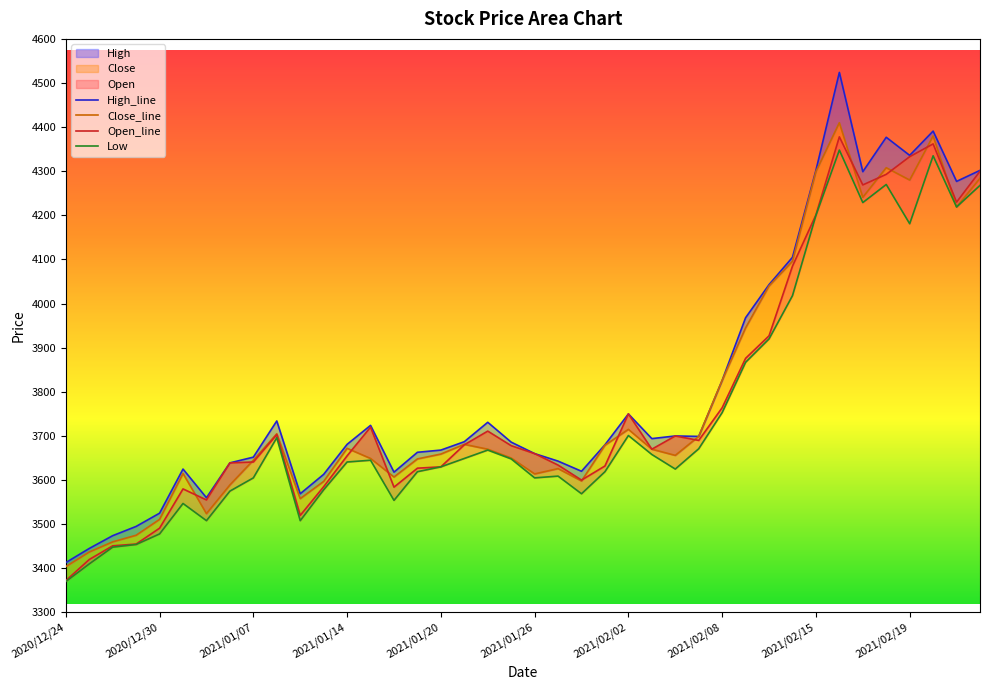

What is the sum of all Open values?

151051